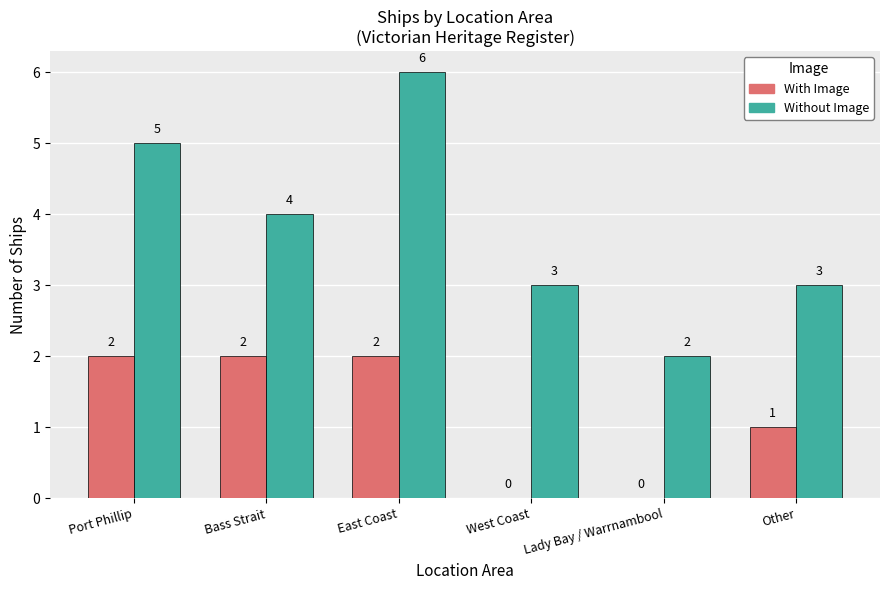

Which label corresponds to the largest value in the chart?

East Coast